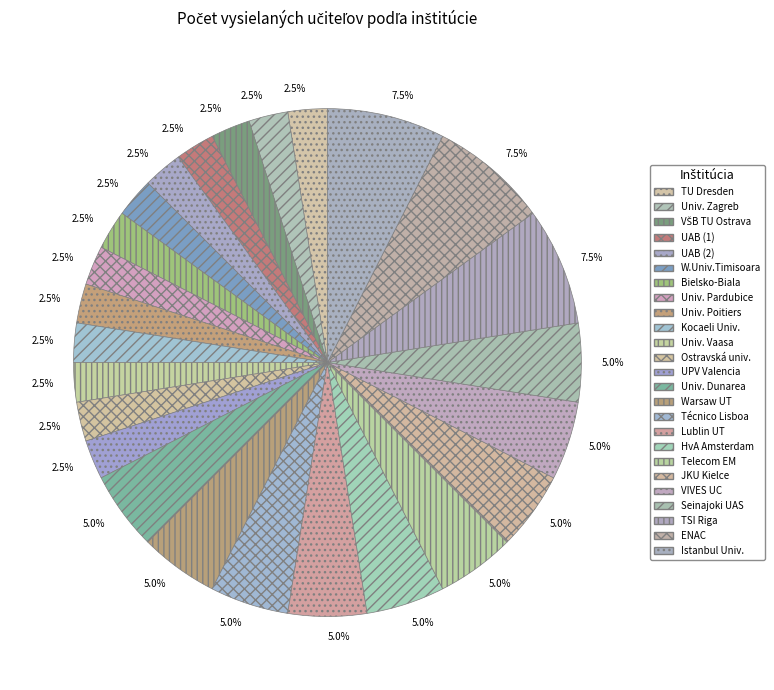

Count the number of slices in the pie.

25